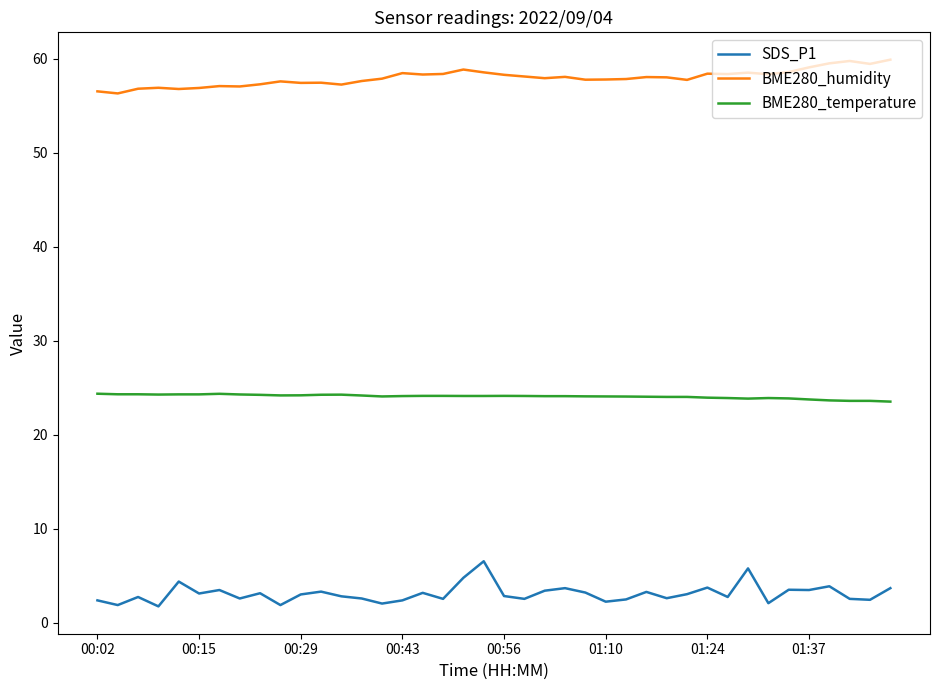

True or false: BME280_humidity and SDS_P1 cross at least once.

False